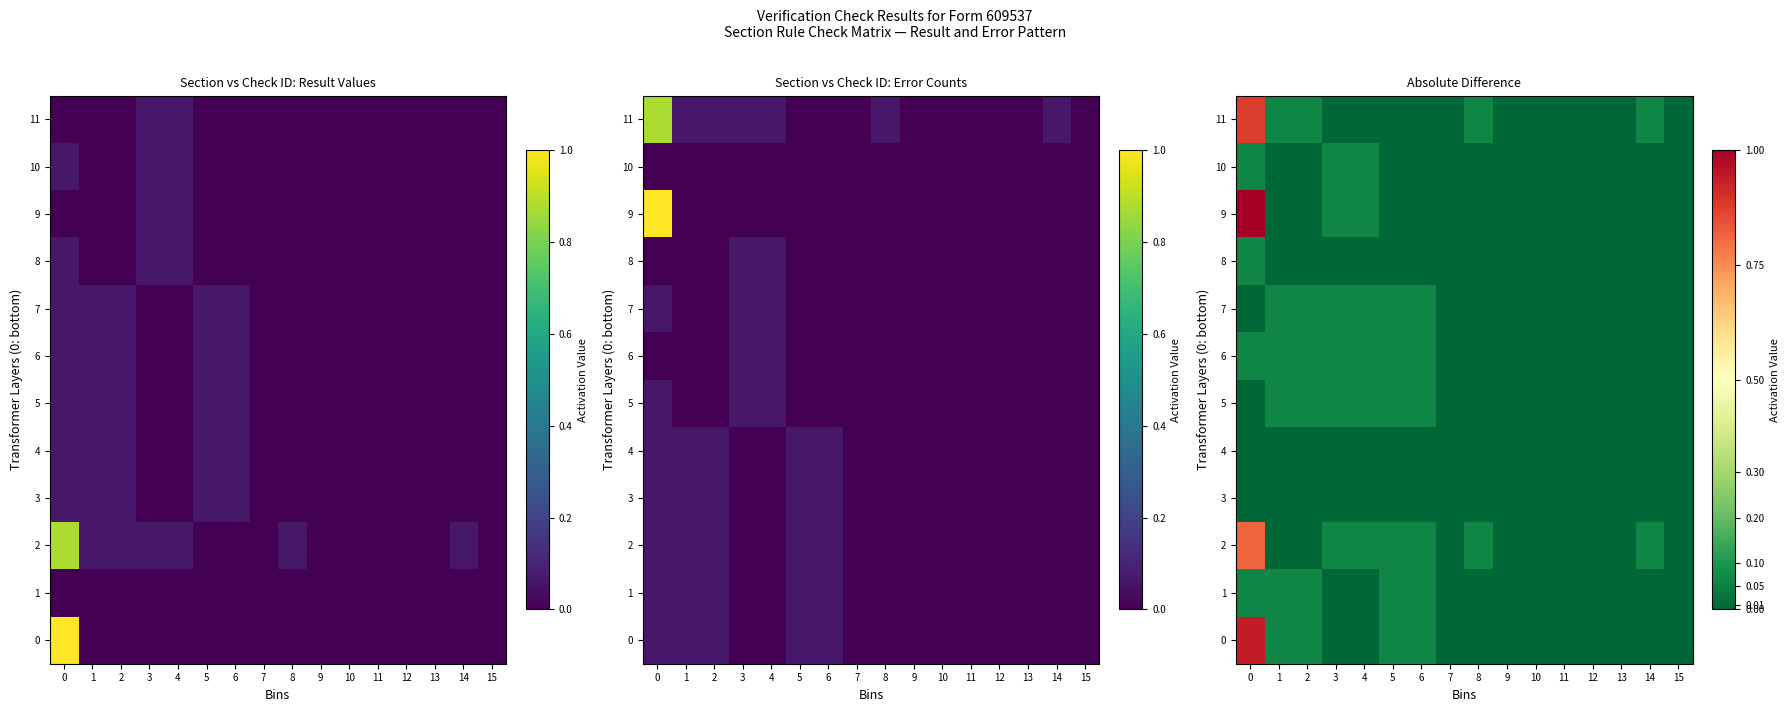

How many values in 2 are above zero?

7